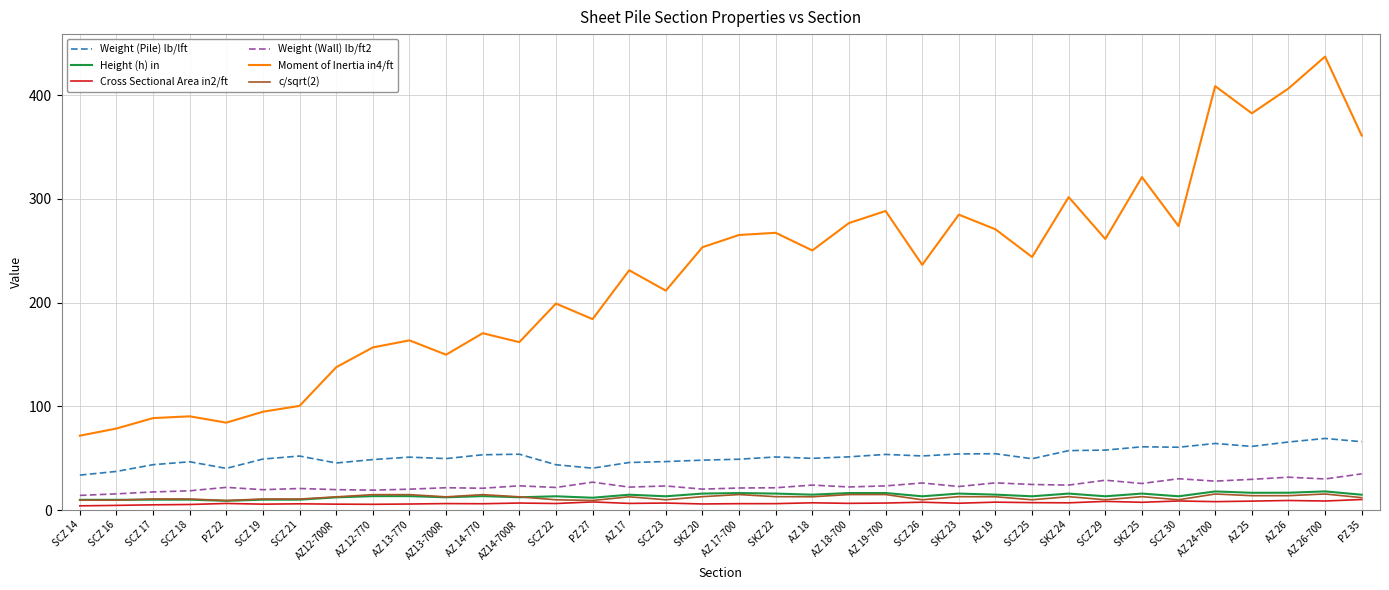

How many interior local peaks does the Moment of Inertia in4/ft series have?

12